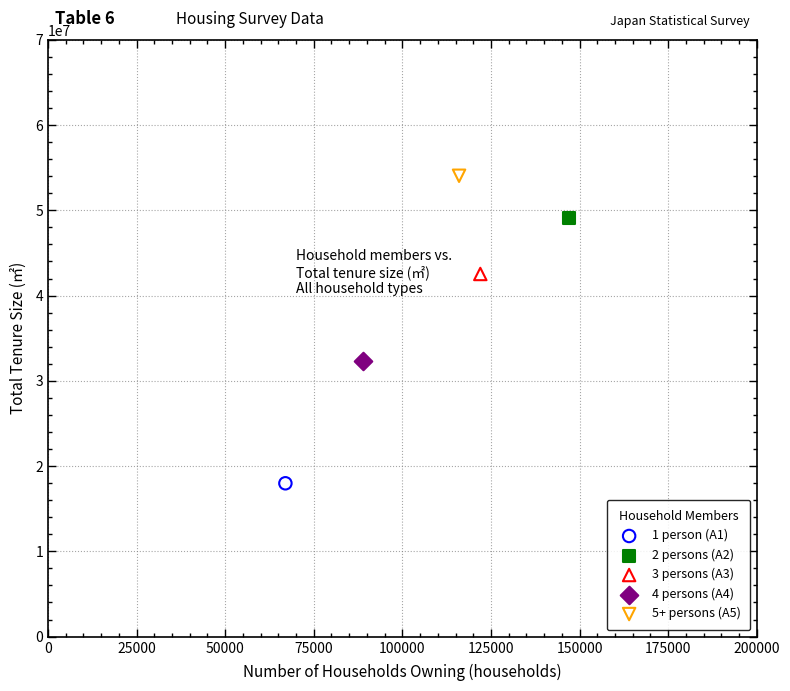

What are all the series names shown in the legend?

1 person (A1), 2 persons (A2), 3 persons (A3), 4 persons (A4), 5+ persons (A5)